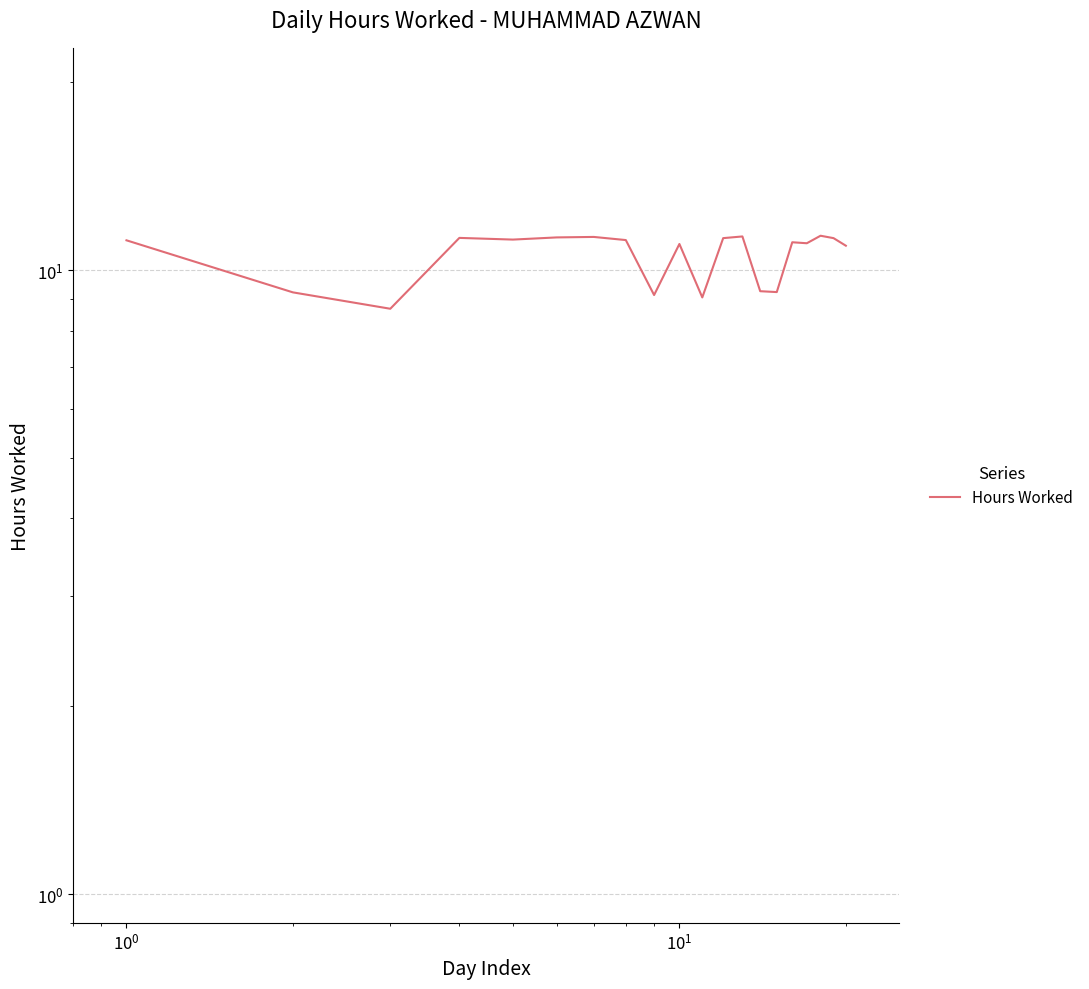

How many lines are shown in the chart?

1